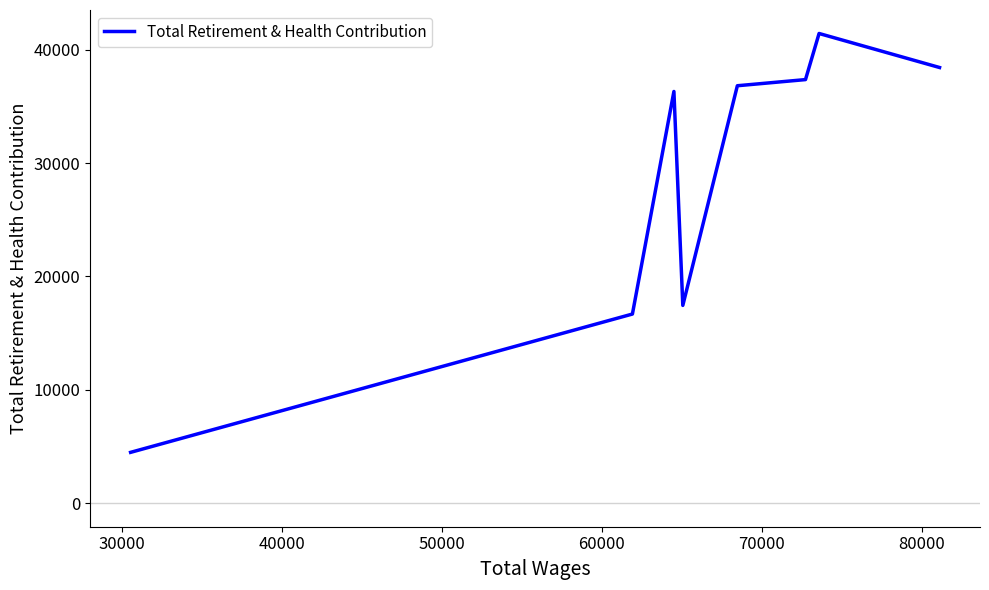

True or false: the data shows 12825 at 50000.

False